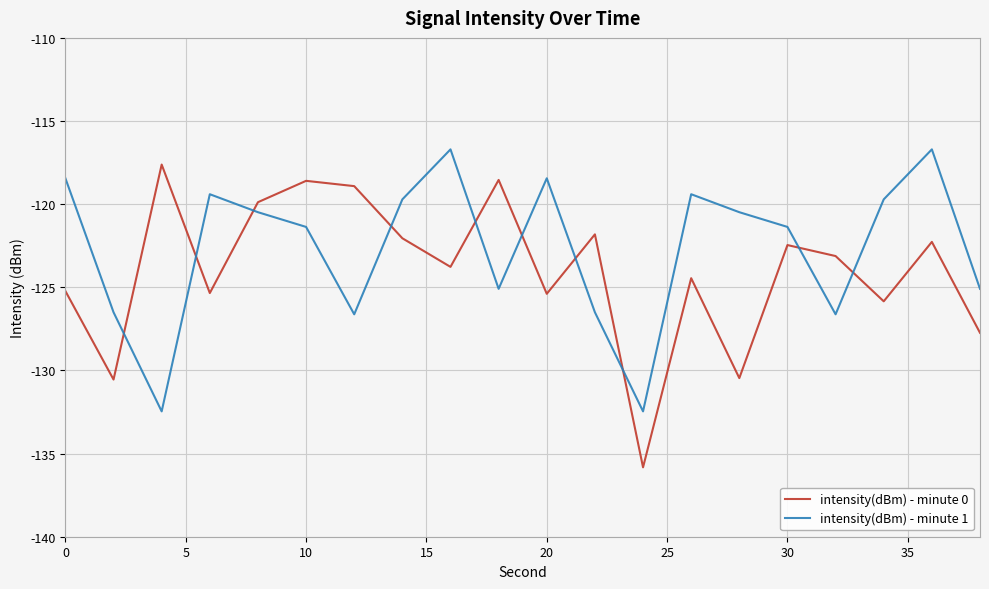

What is the difference between the maximum and minimum values in the intensity(dBm) - minute 0 series?

18.2